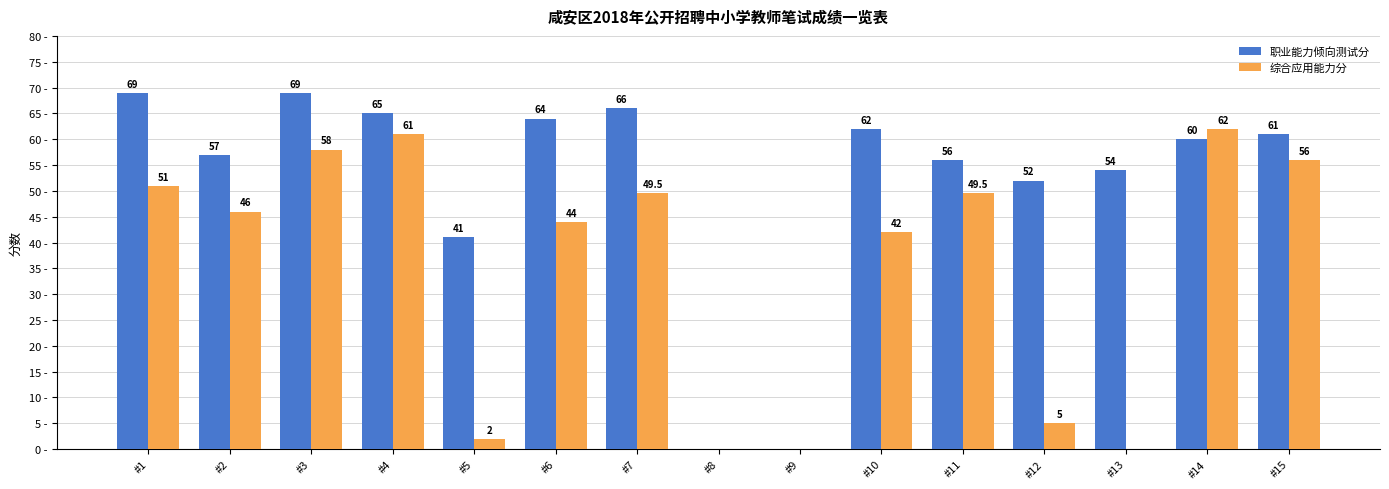

At which label does 职业能力倾向测试分 first exceed 60?

#1